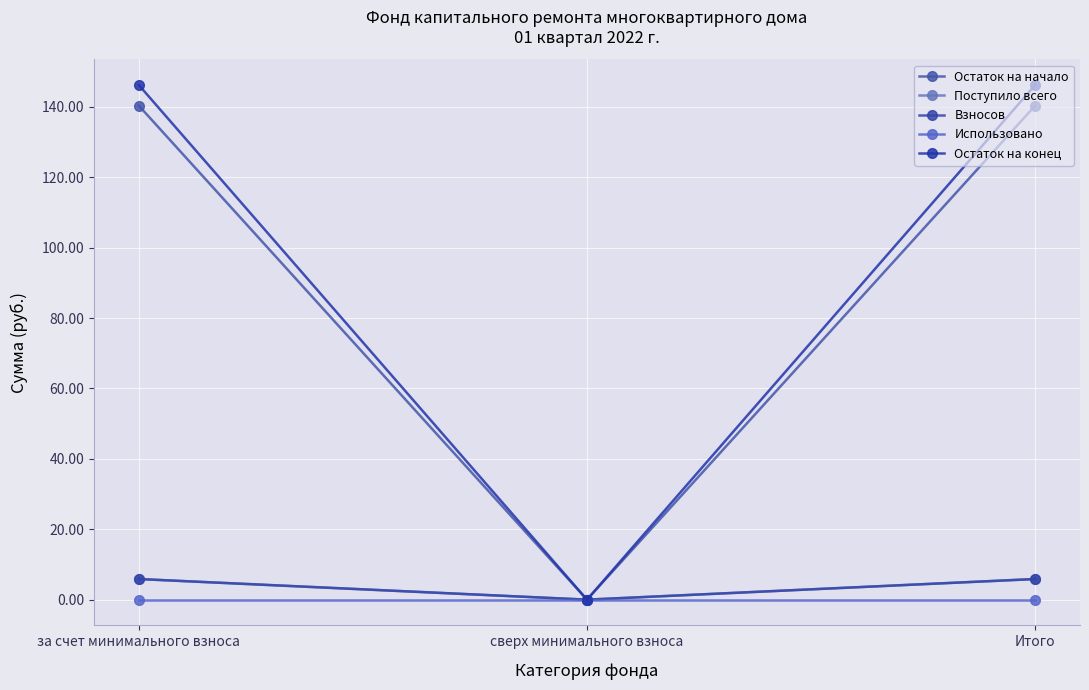

What is the sum of all Поступило всего values?

11.7